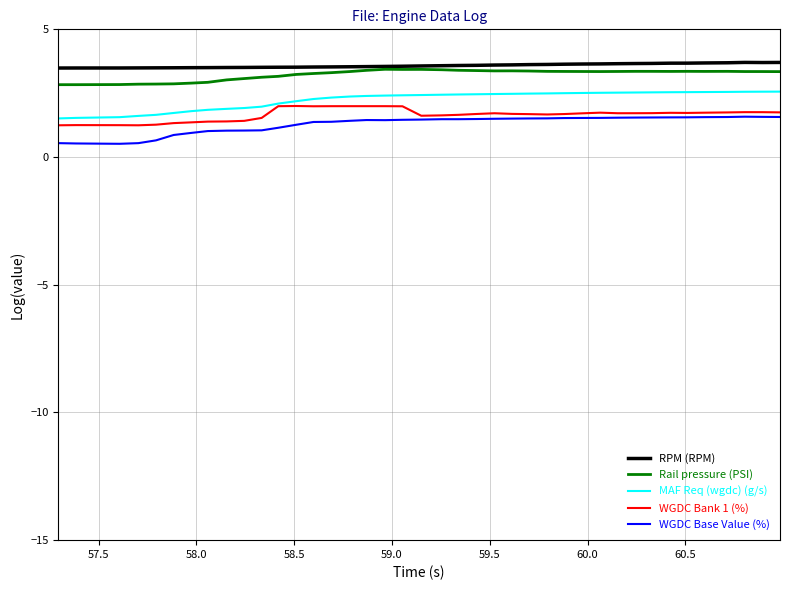

True or false: WGDC Base Value (%) and RPM (RPM) intersect in this chart.

False